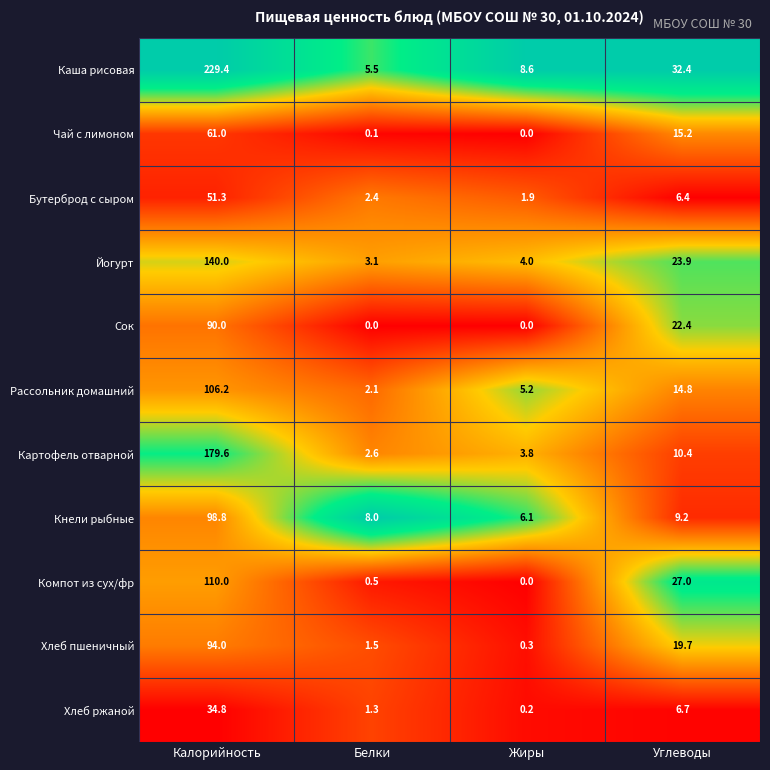

Which series has the largest range (max minus min)?

Каша рисовая